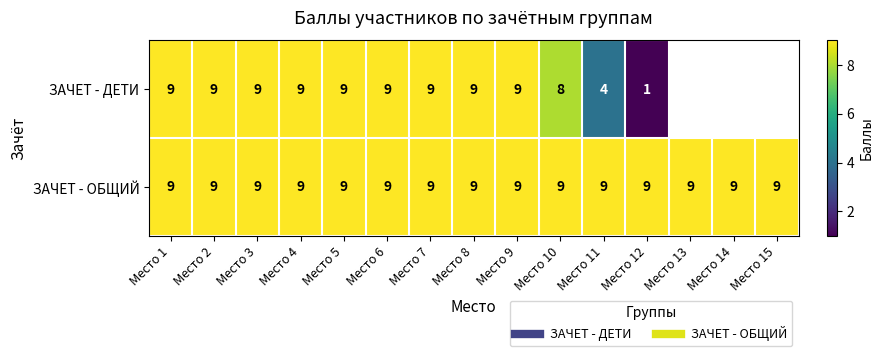

How many distinct data groups are displayed?

2